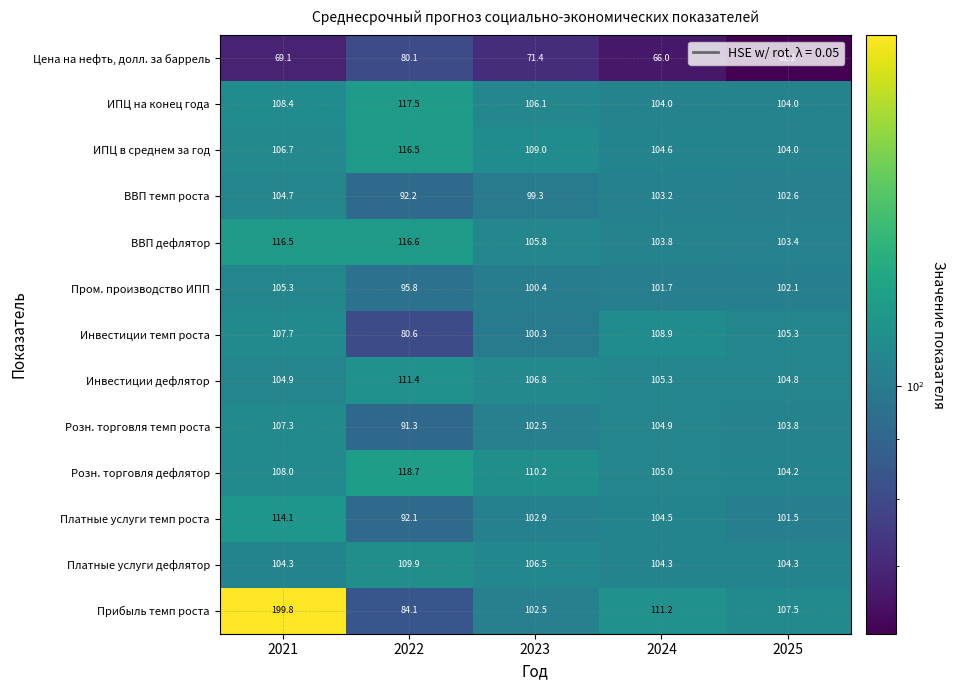

The value of ИПЦ в среднем за год at 2022 is 116.5. True or false?

True